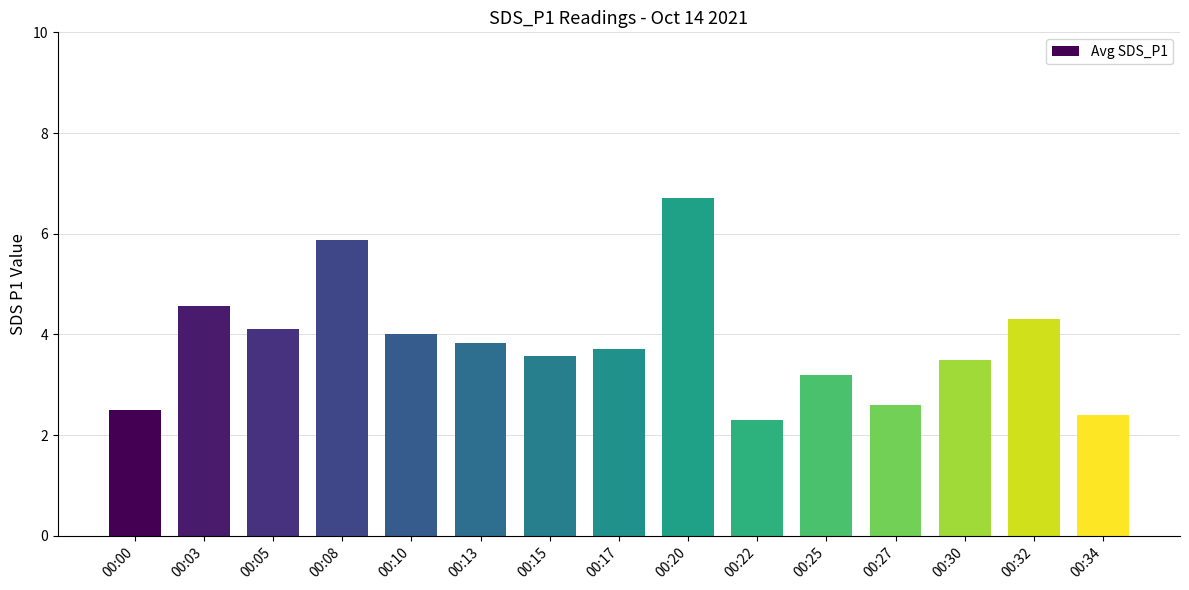

What is the change in value from 00:10 to 00:13?

-0.2